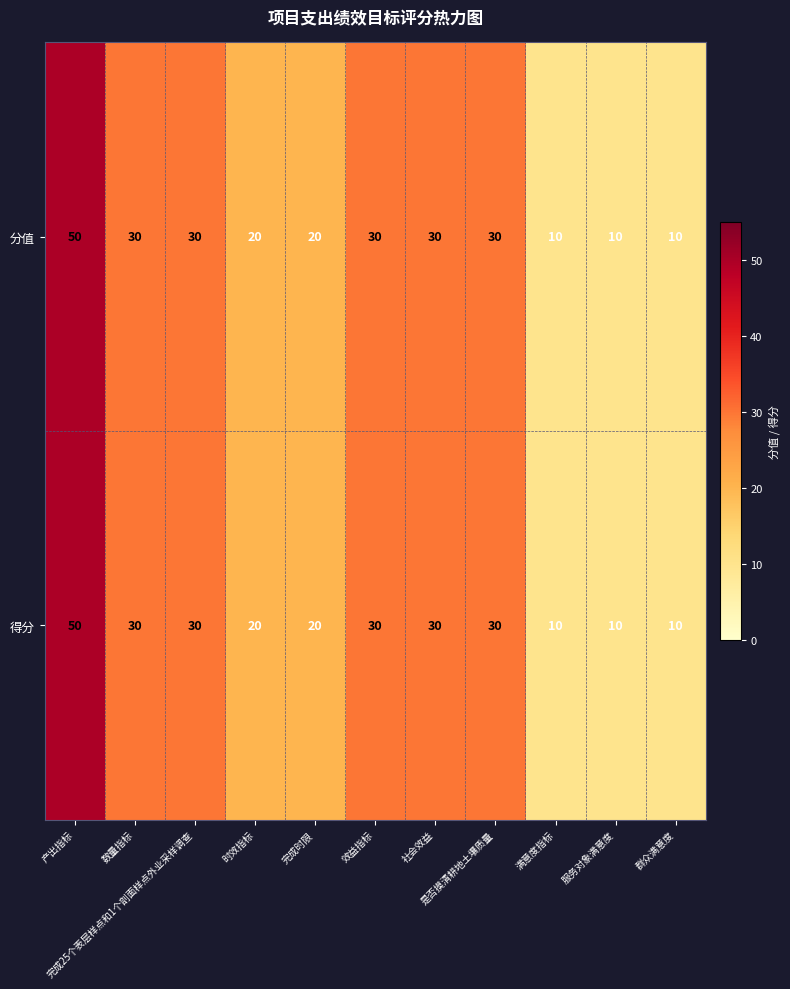

What is the greatest value displayed?

50